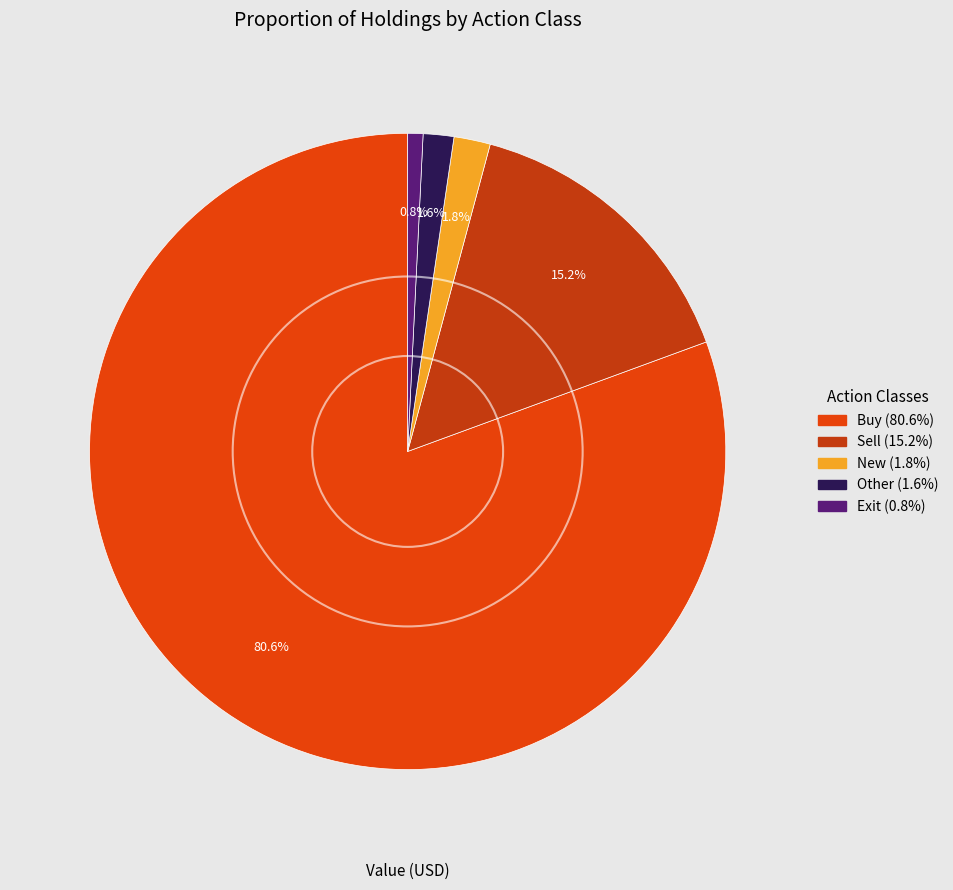

Count the number of slices in the pie.

5